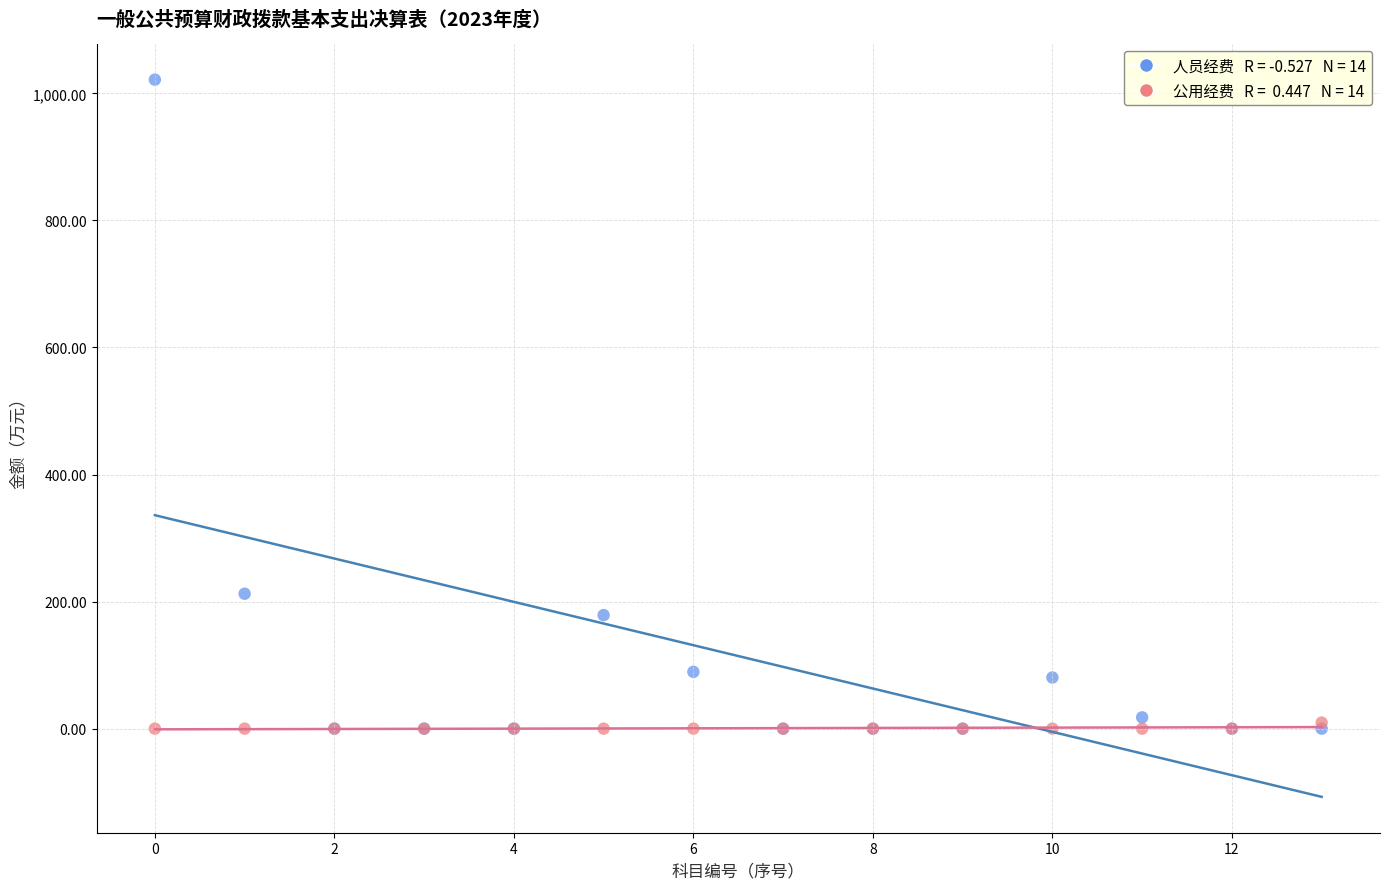

Across all series, what Y value is closest to 510?

212.4